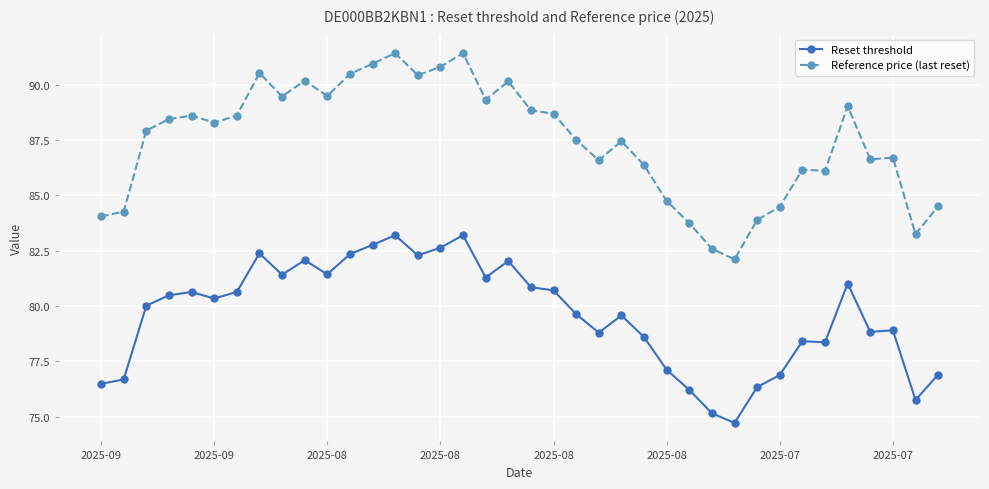

Rank the series by their maximum value, from highest to lowest.

Reference price (last reset), Reset threshold